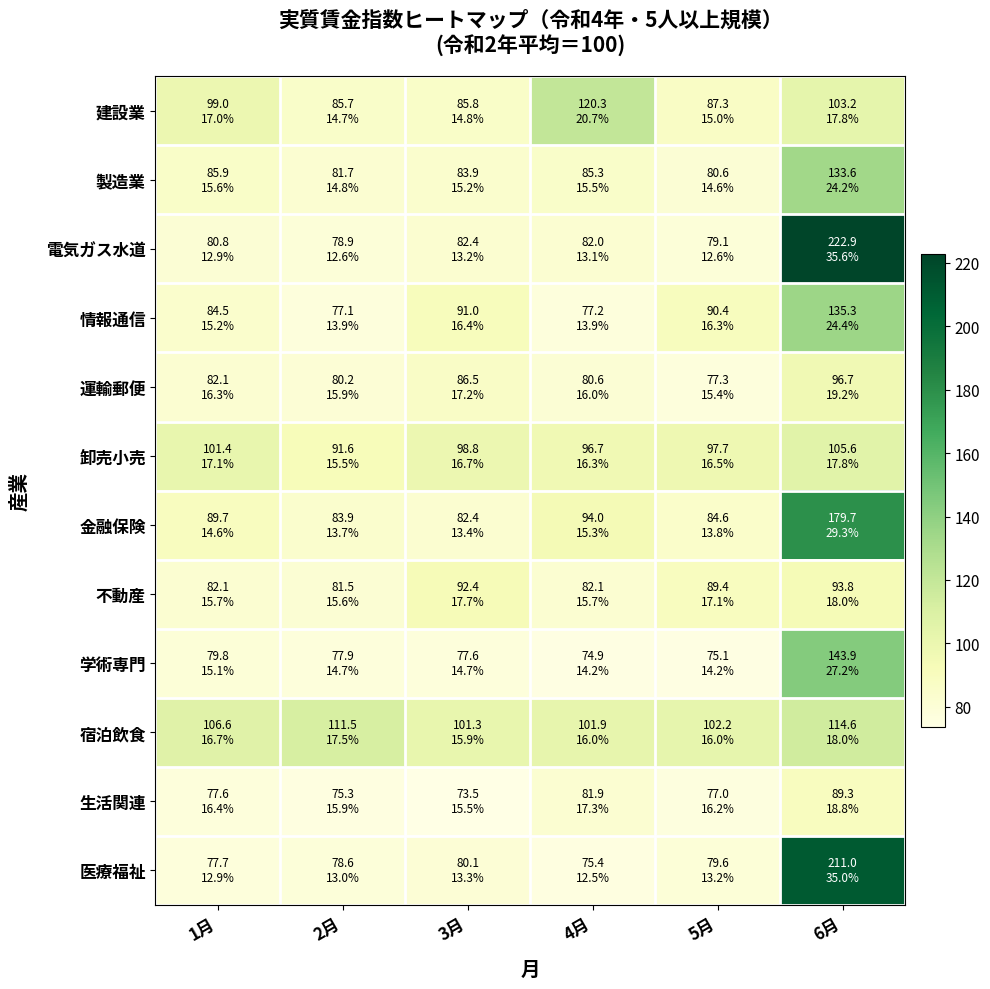

Reading left to right, transcribe all the data shown in this chart.

建設業: 1月=99.0	2月=85.7	3月=85.8	4月=120.3	5月=87.3	6月=103.2
製造業: 1月=85.9	2月=81.7	3月=83.9	4月=85.3	5月=80.6	6月=133.6
電気ガス水道: 1月=80.8	2月=78.9	3月=82.4	4月=82.0	5月=79.1	6月=222.9
情報通信: 1月=84.5	2月=77.1	3月=91.0	4月=77.2	5月=90.4	6月=135.3
運輸郵便: 1月=82.1	2月=80.2	3月=86.5	4月=80.6	5月=77.3	6月=96.7
卸売小売: 1月=101.4	2月=91.6	3月=98.8	4月=96.7	5月=97.7	6月=105.6
金融保険: 1月=89.7	2月=83.9	3月=82.4	4月=94.0	5月=84.6	6月=179.7
不動産: 1月=82.1	2月=81.5	3月=92.4	4月=82.1	5月=89.4	6月=93.8
学術専門: 1月=79.8	2月=77.9	3月=77.6	4月=74.9	5月=75.1	6月=143.9
宿泊飲食: 1月=106.6	2月=111.5	3月=101.3	4月=101.9	5月=102.2	6月=114.6
生活関連: 1月=77.6	2月=75.3	3月=73.5	4月=81.9	5月=77.0	6月=89.3
医療福祉: 1月=77.7	2月=78.6	3月=80.1	4月=75.4	5月=79.6	6月=211.0